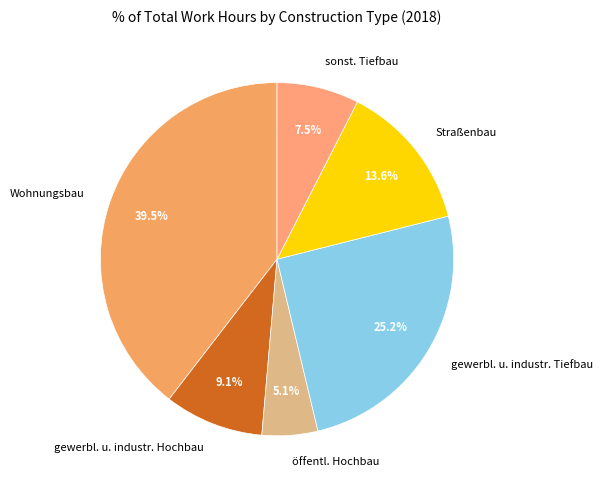

Rank the categories by value from lowest to highest.

öffentl. Hochbau, sonst. Tiefbau, gewerbl. u. industr. Hochbau, Straßenbau, gewerbl. u. industr. Tiefbau, Wohnungsbau